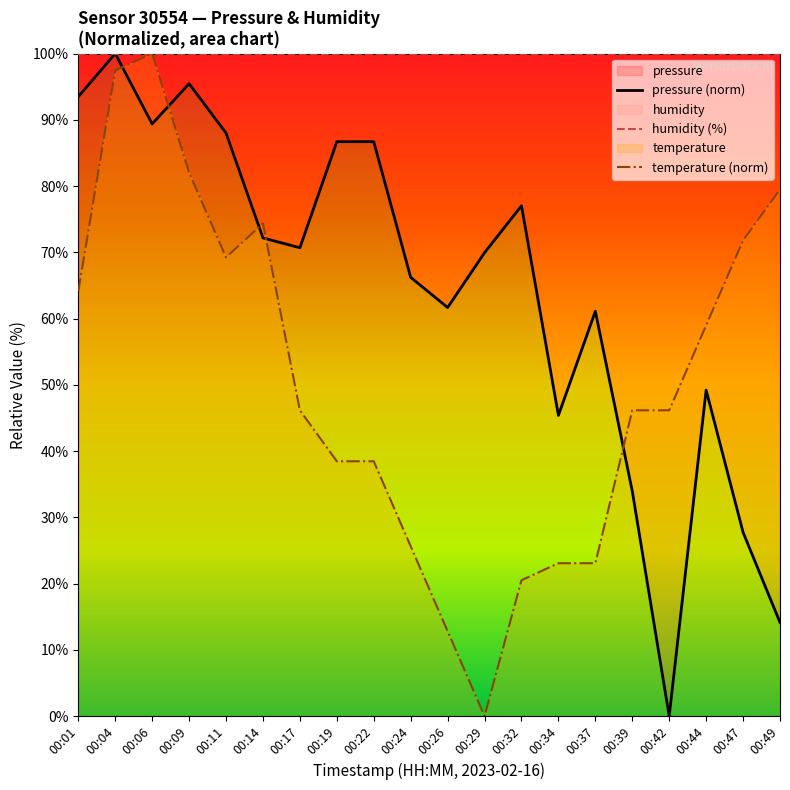

Read the pressure (norm) value at 00:49.

14.1